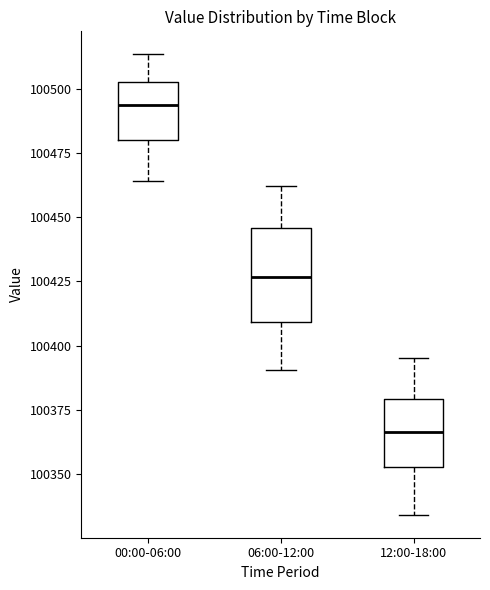

Reading left to right, transcribe this box plot: for each box, give where its median line is, the range the box spans, and where its two whiskers end, as read against the y-axis. The values are not printed on the chart, so give them approximately, as read against the axis.

00:00-06:00: median 100495, box 100480 to 100505, whiskers 100465 to 100515
06:00-12:00: median 100425, box 100410 to 100445, whiskers 100390 to 100460
12:00-18:00: median 100365, box 100355 to 100380, whiskers 100335 to 100395